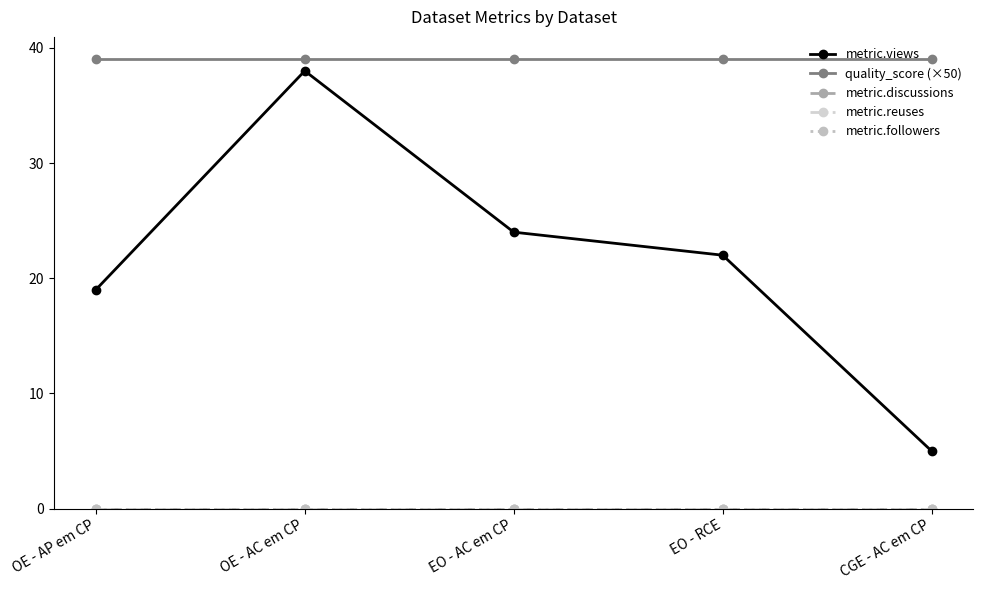

Is this an area chart (filled region under the line)?

No